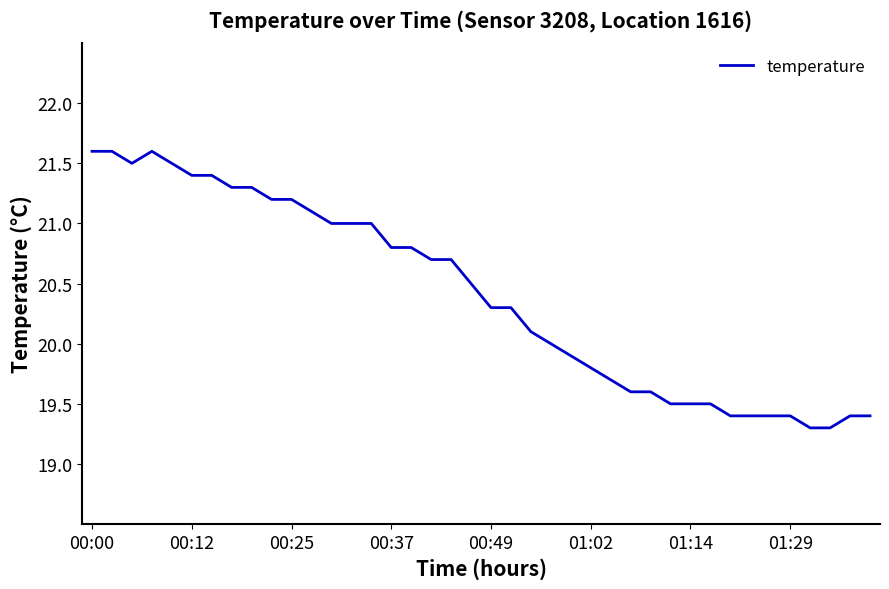

What is the maximum value shown in the chart?

21.6